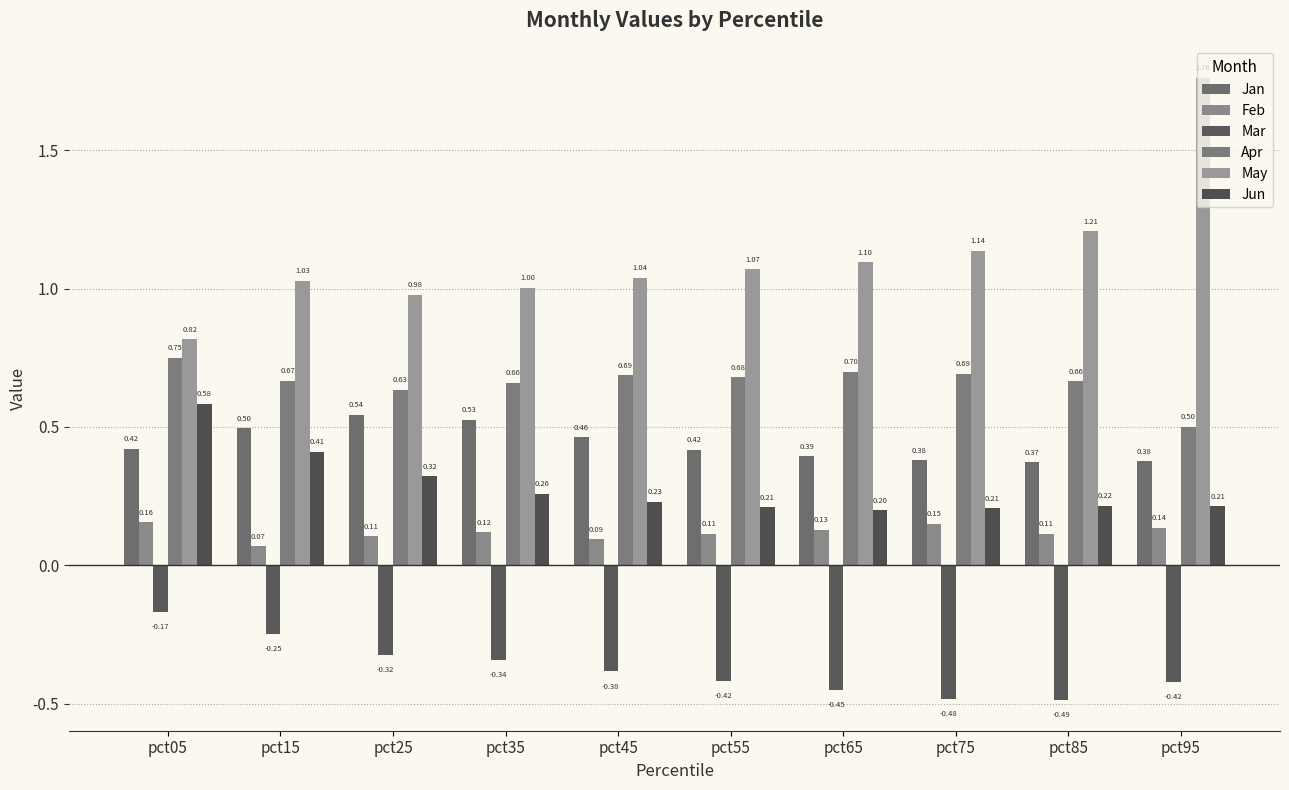

At how many categories does at least one series exceed 0?

10